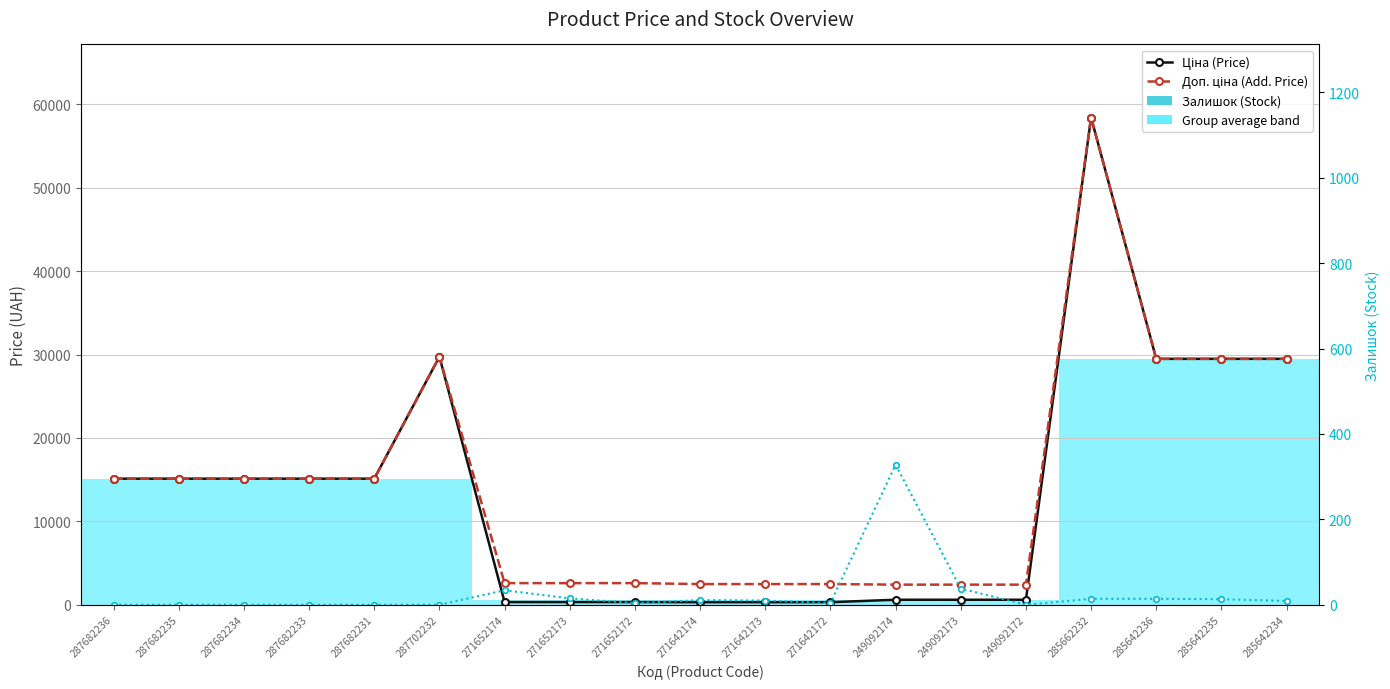

What is the total value across all series at 271642172?

2796.7